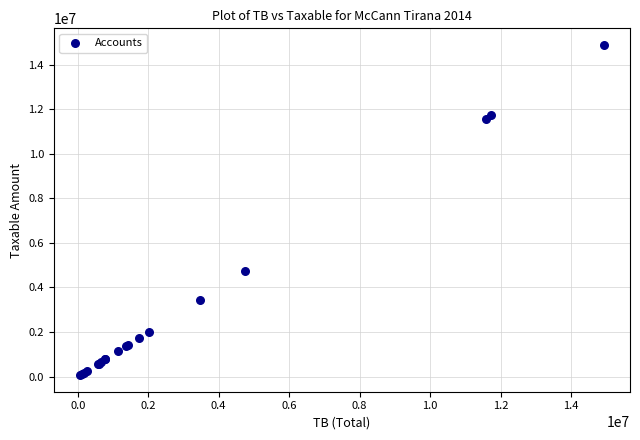

What Y value in the scatter plot is closest to 7474836?

4731146.9